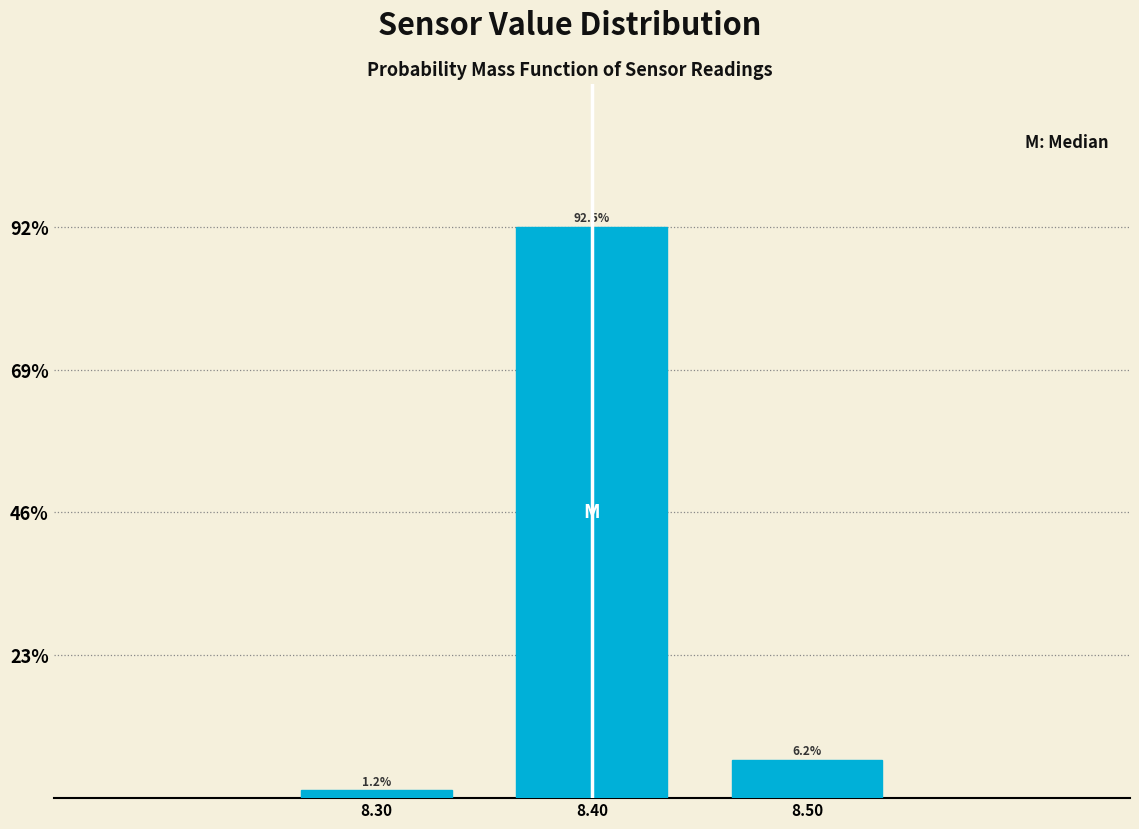

What is the value of the 2nd bar from the left?

92.5